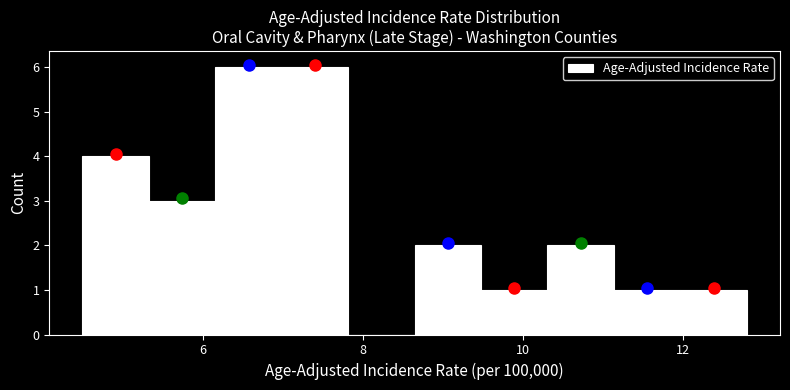

Reading left to right, transcribe this chart: for each bar, give the range it covers on the x-axis and its height. Neither the bar edges nor the heights are printed on the chart, so give them approximately, as read against the axes.

4.6 to 5.4: 4
5.4 to 6.2: 3
6.2 to 7.0: 6
7.0 to 7.8: 6
7.8 to 8.6: 0
8.6 to 9.4: 2
9.4 to 10.4: 1
10.4 to 11.2: 2
11.2 to 12.0: 1
12.0 to 12.8: 1